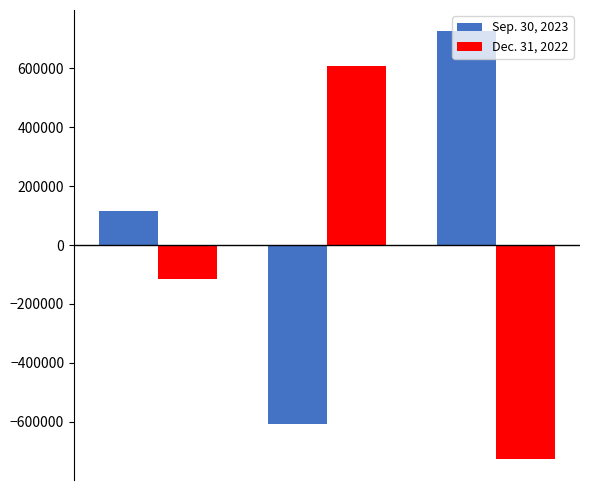

What is the sum of all Dec. 31, 2022 values?

-231954.0